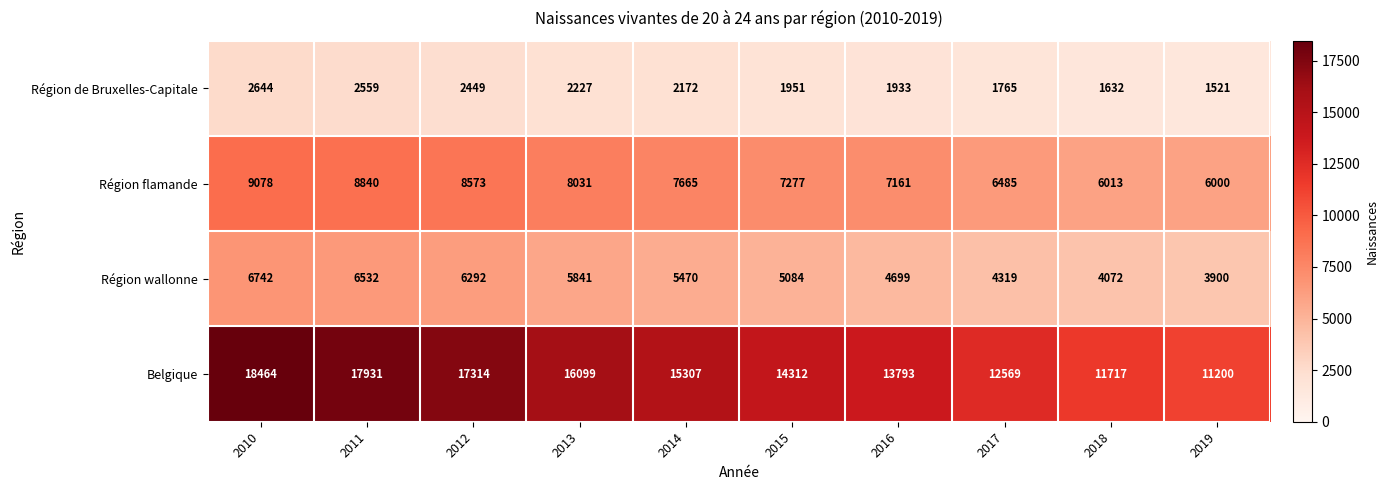

What is the sum of all Région de Bruxelles-Capitale values?

20853